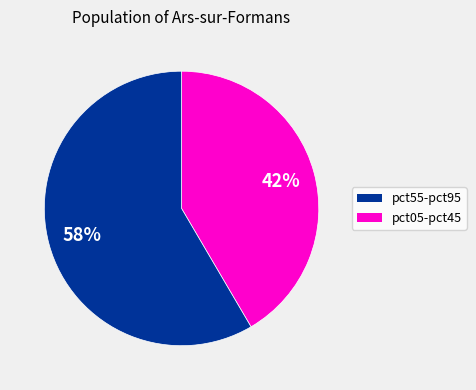

How many segments does this pie chart have?

2